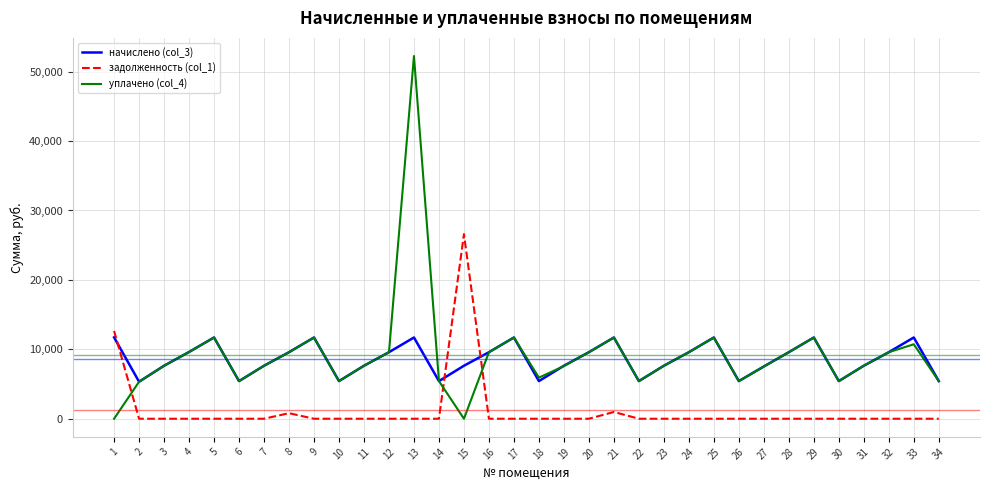

What is the total value across all series at 2?

10659.8